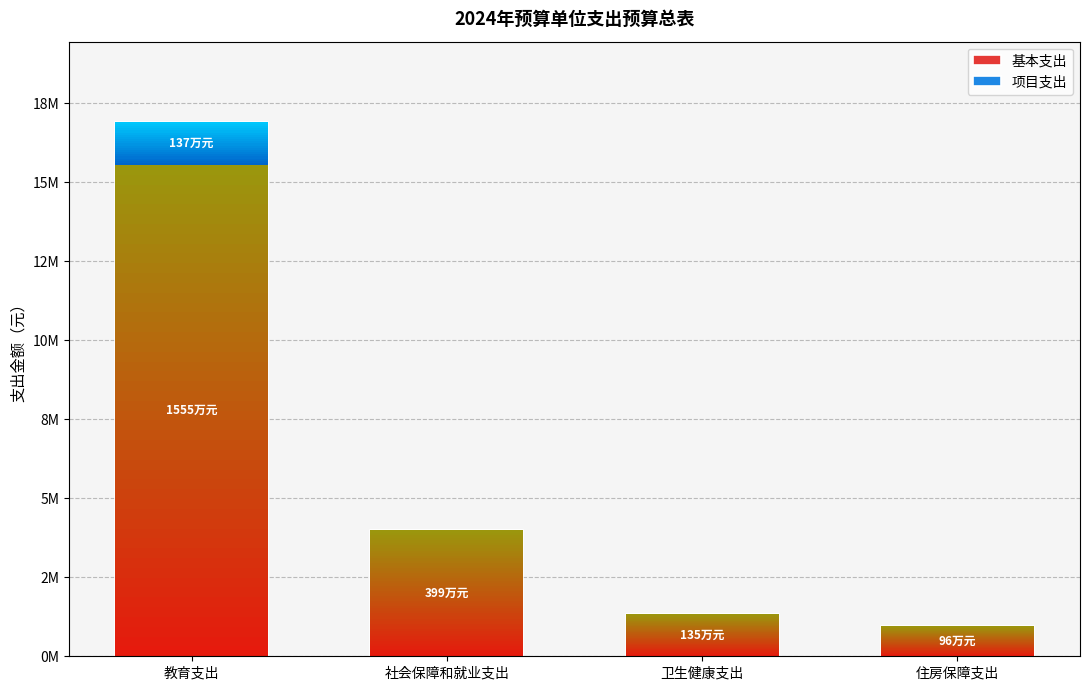

What is the difference between the second highest and minimum values in the 基本支出 series?

3022876.6